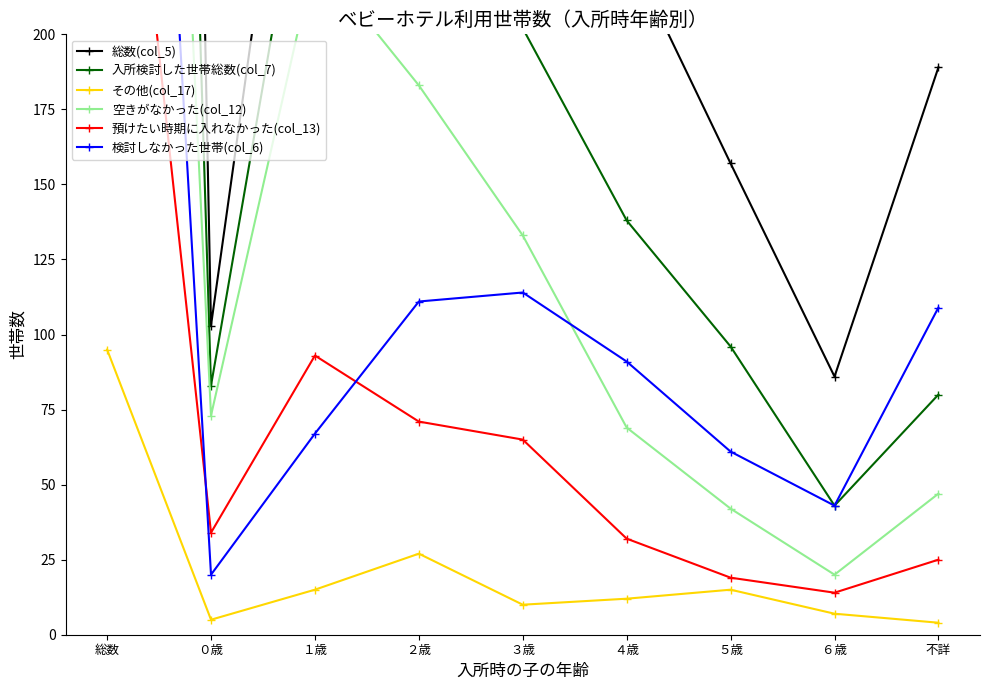

Reading left to right, extract all data points from this chart.

総数(col_5): 1817	103	350	387	316	229	157	86	189
入所検討した世帯総数(col_7): 1201	83	283	276	202	138	96	43	80
その他(col_17): 95	5	15	27	10	12	15	7	4
空きがなかった(col_12): 793	73	226	183	133	69	42	20	47
預けたい時期に入れなかった(col_13): 353	34	93	71	65	32	19	14	25
検討しなかった世帯(col_6): 616	20	67	111	114	91	61	43	109